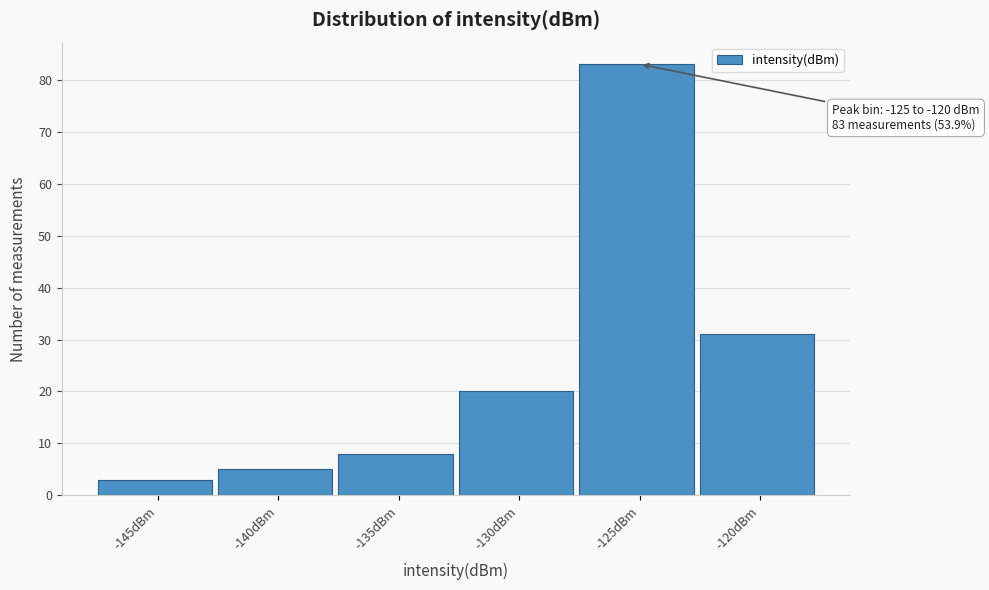

Reading left to right, extract all data points from this chart.

3	5	8	20	83	31